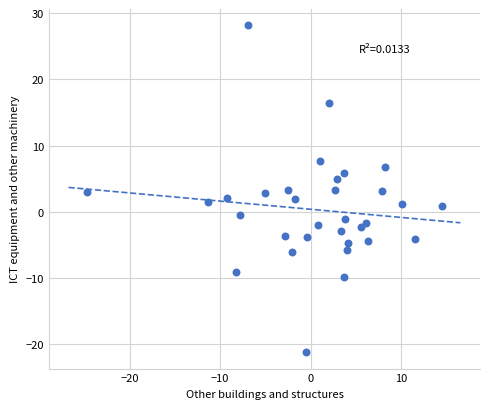

What is the range of X values (max minus min)?

39.4